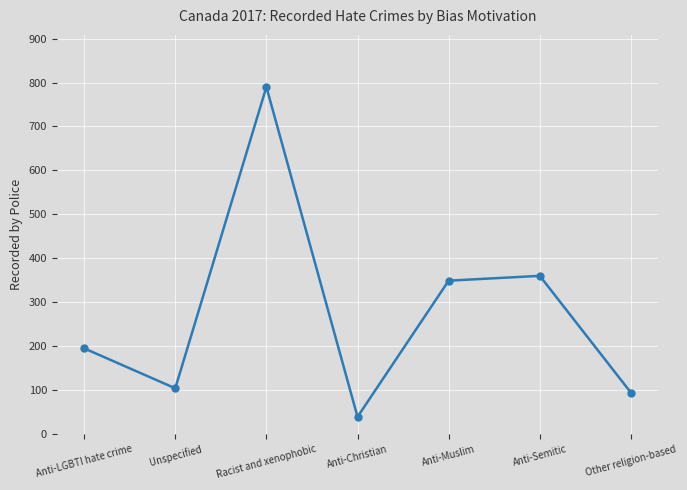

At which category does the data reach its first local valley?

Unspecified